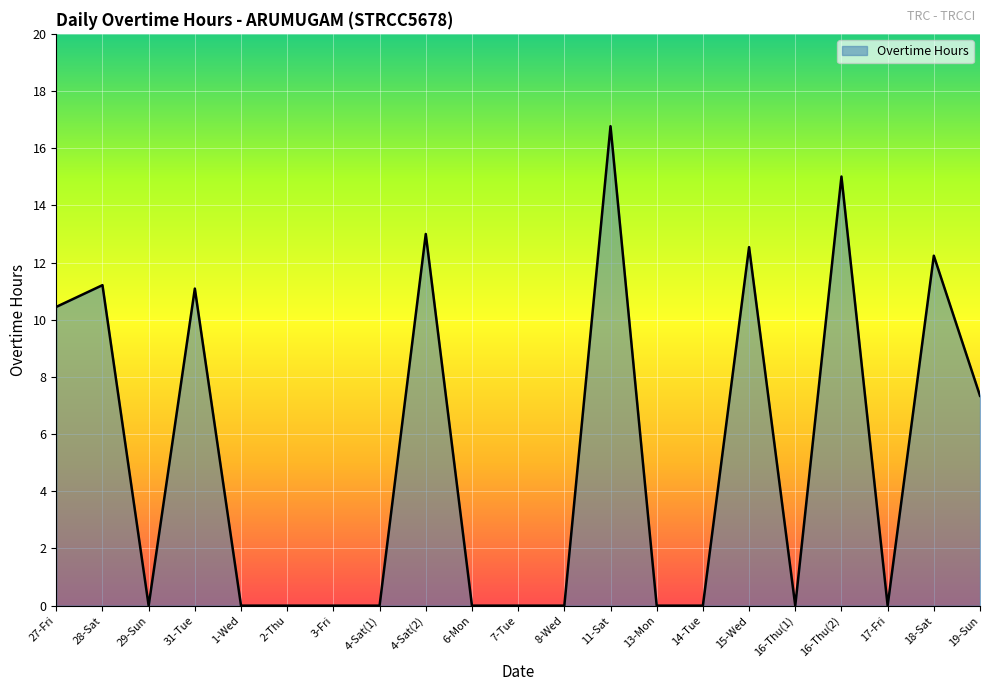

What is the change in value from 31-Tue to 1-Wed?

-11.1